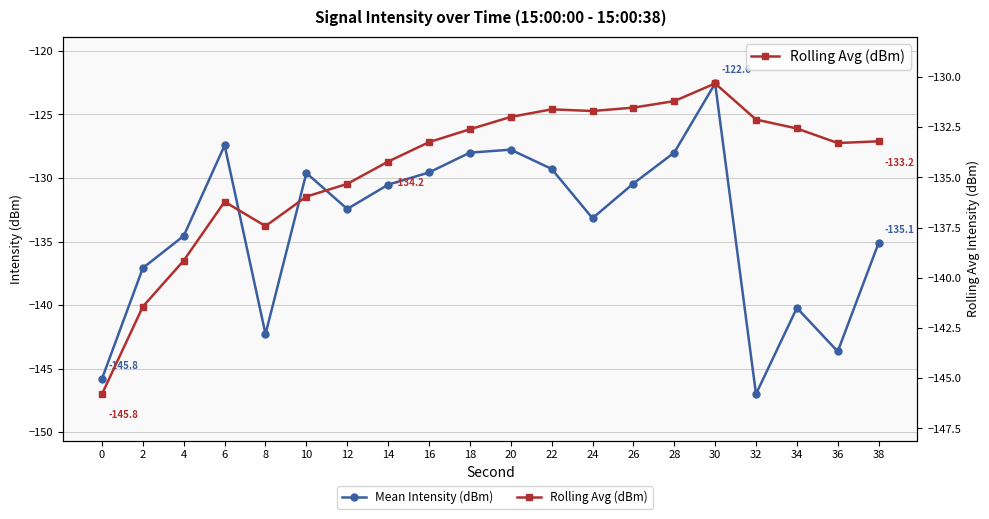

Where is Rolling Avg (dBm) nearest to the value -138?

8